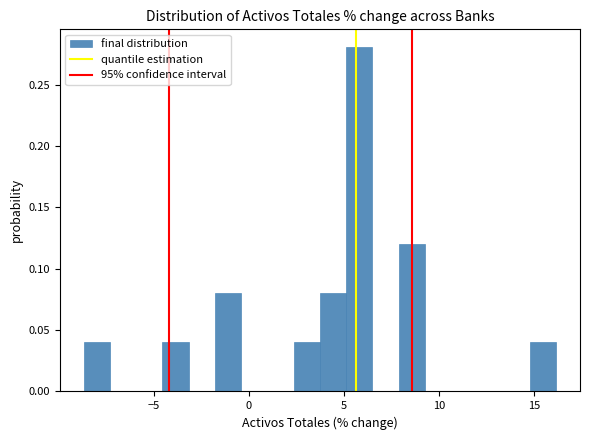

Read against the x-axis, roughly where is the centre of the tallest bar?

6.0